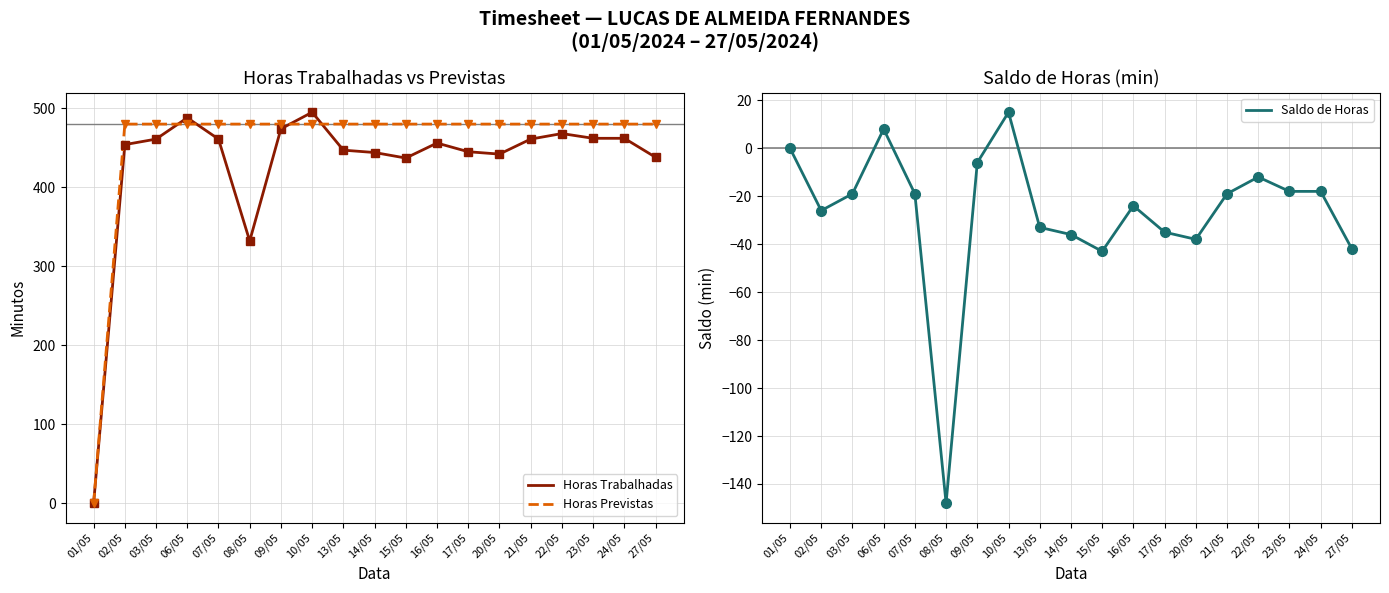

What are all the series names shown in the legend?

Horas Trabalhadas, Horas Previstas, Saldo de Horas